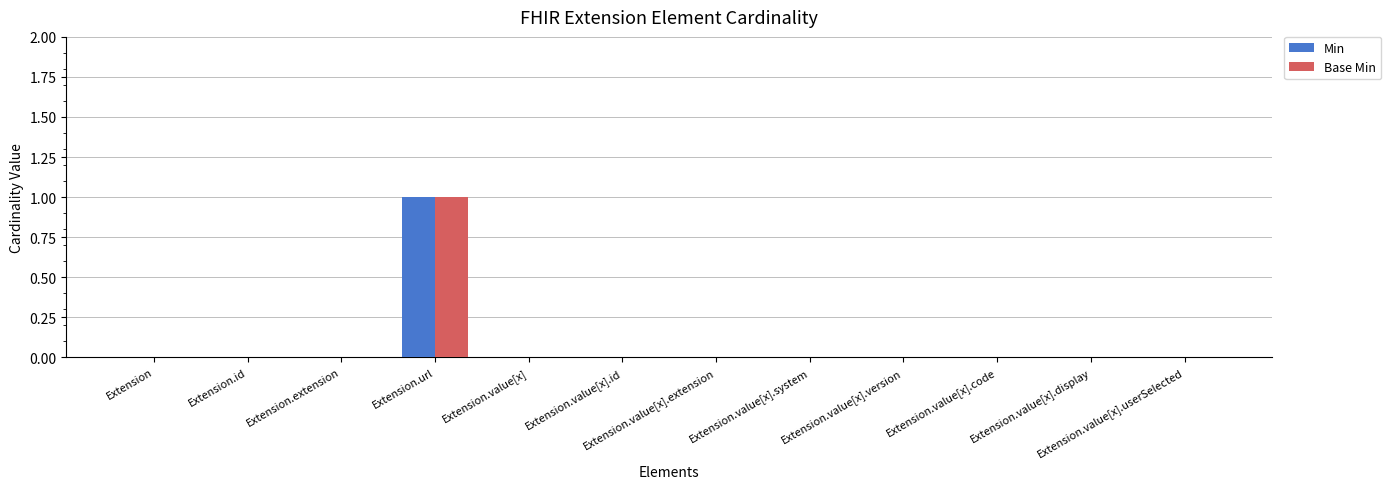

At which category does the chart reach its peak across all series?

Extension.url